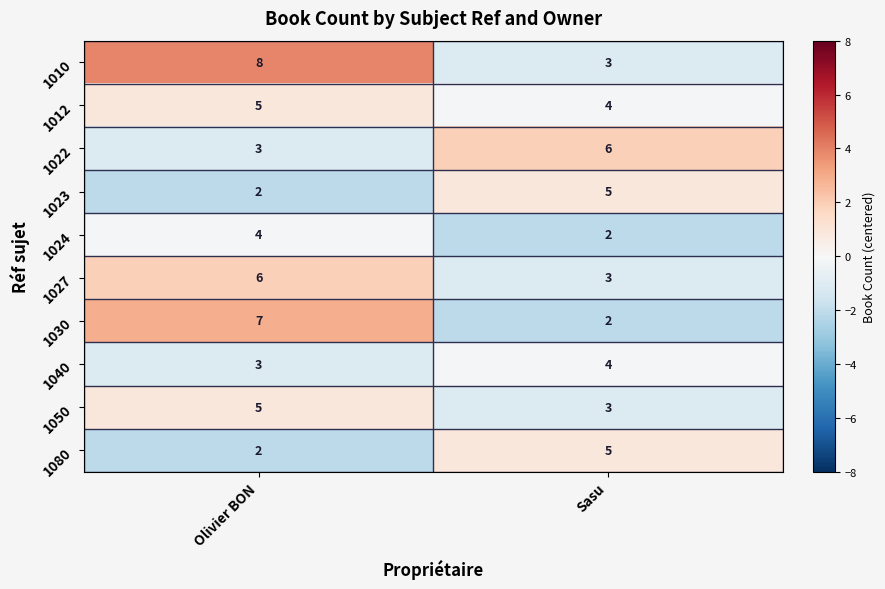

Rank the categories by 1027 value from highest to lowest.

Olivier BON, Sasu